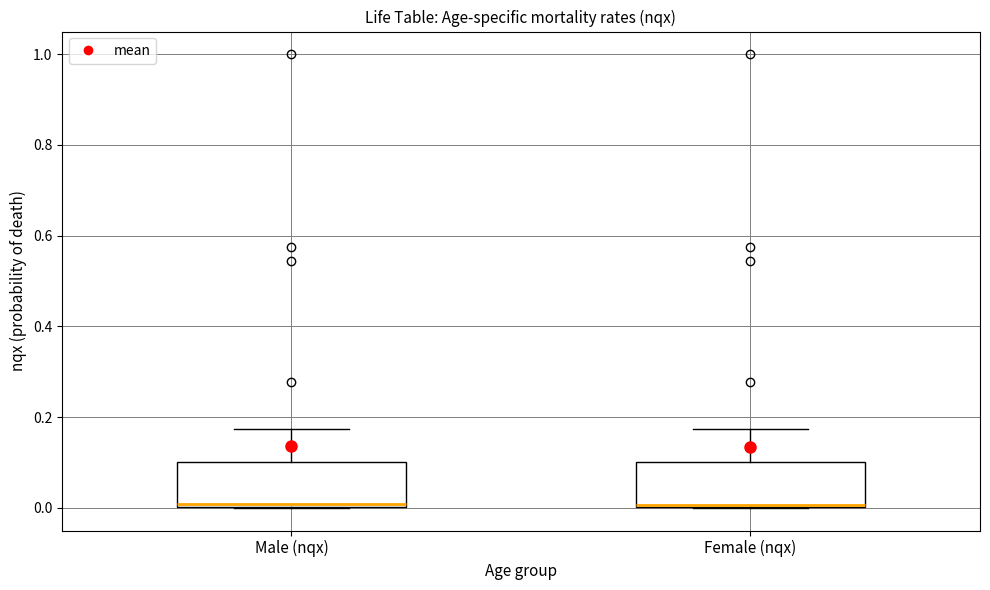

Where is the upper edge of the box for Female (nqx) on the y-axis? The values are not printed on the chart, so give them approximately, as read against the axis.

0.10